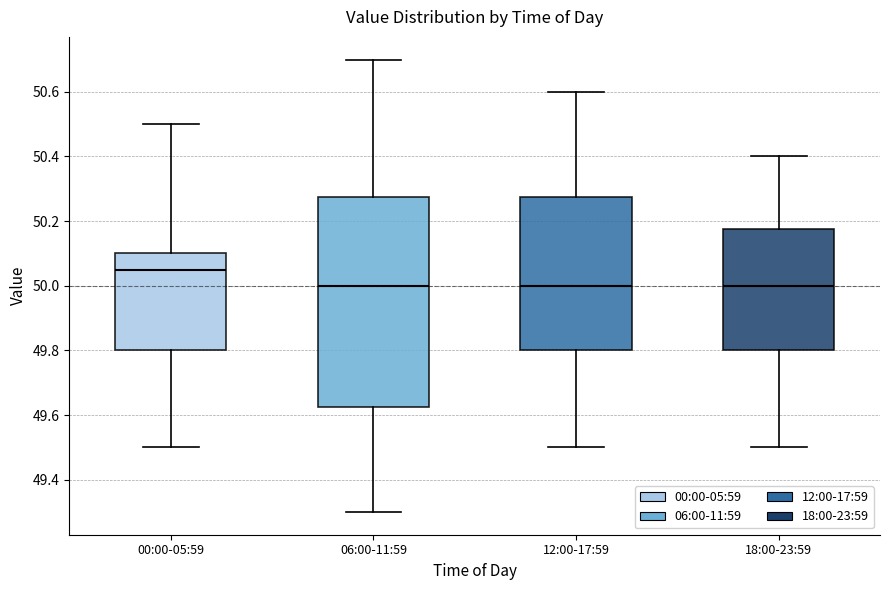

Reading left to right, read every box against the y-axis: the position of its median line, the range the box covers, and the ends of its whiskers. The values are not printed on the chart, so give them approximately, as read against the axis.

00:00-05:59: median 50.06, box 49.80 to 50.10, whiskers 49.50 to 50.50
06:00-11:59: median 50.00, box 49.62 to 50.28, whiskers 49.30 to 50.70
12:00-17:59: median 50.00, box 49.80 to 50.28, whiskers 49.50 to 50.60
18:00-23:59: median 50.00, box 49.80 to 50.18, whiskers 49.50 to 50.40